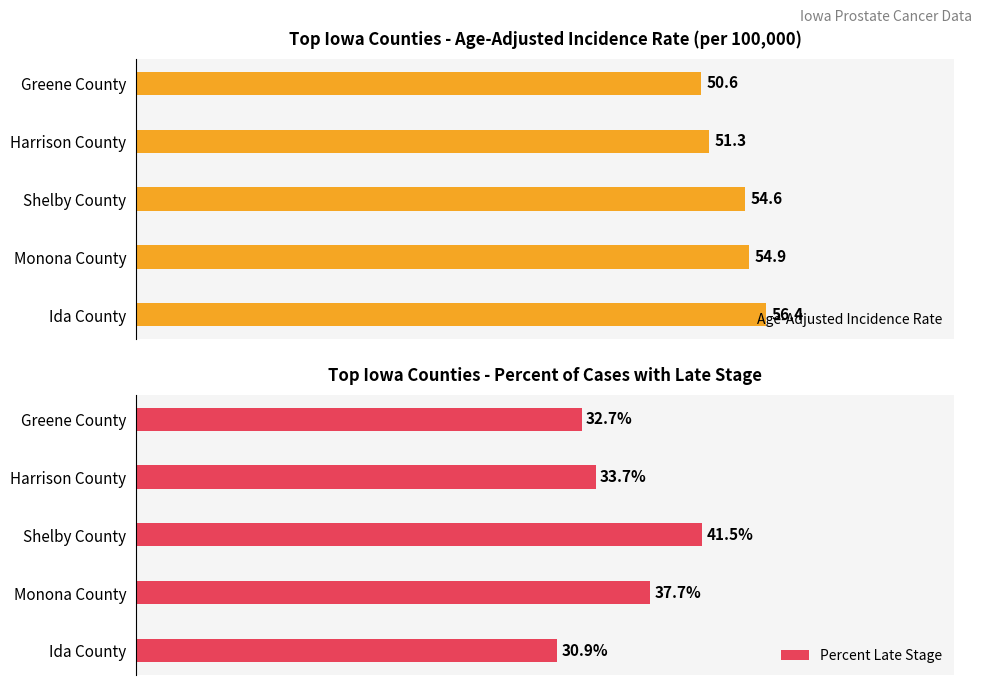

Which category has the highest value in the Age-Adjusted Incidence Rate series?

Ida County